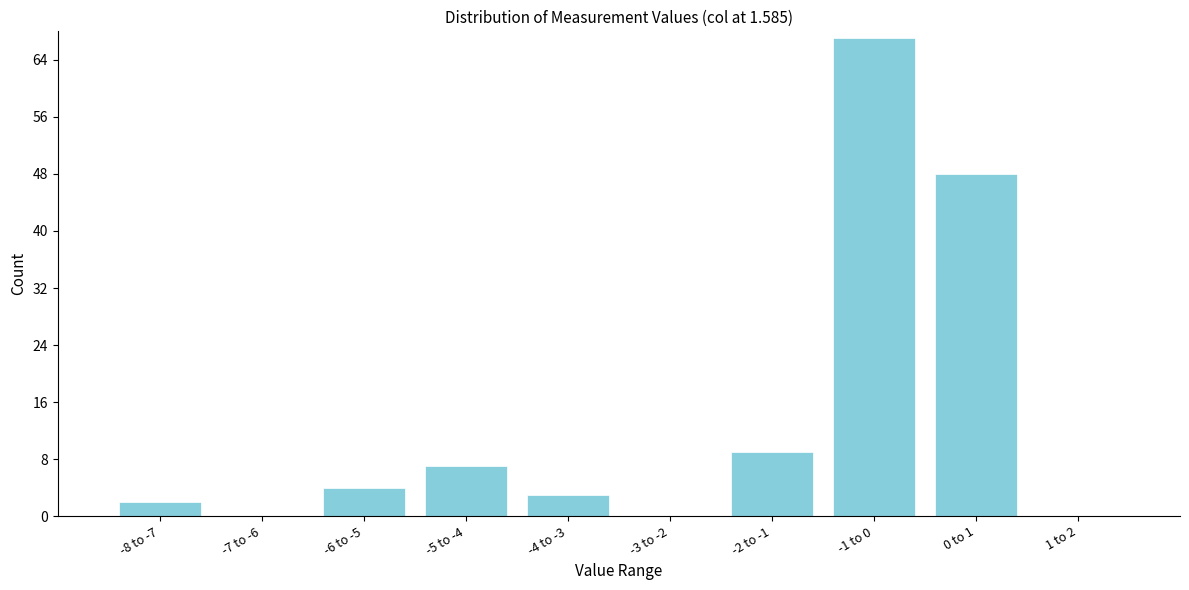

Reading left to right, what are all the values shown in this chart?

-8 to -7=2	-7 to -6=0	-6 to -5=4	-5 to -4=7	-4 to -3=3	-3 to -2=0	-2 to -1=9	-1 to 0=67	0 to 1=48	1 to 2=0